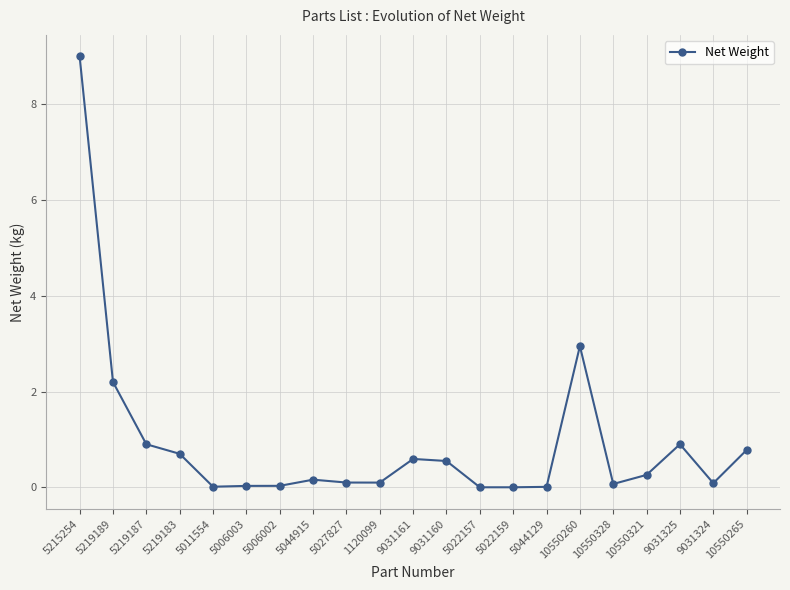

True or false: there are more than 1 points higher than both neighbors.

True